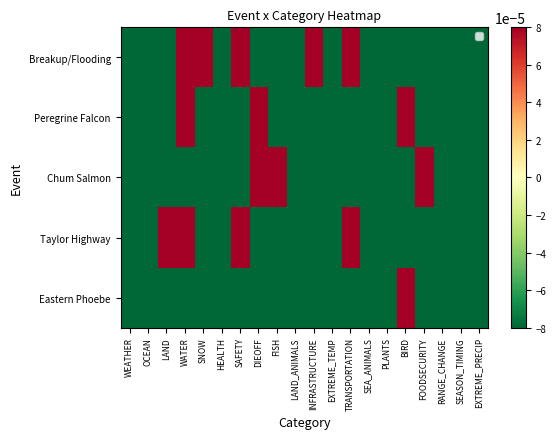

Which series has the largest total across all categories?

Breakup/Flooding